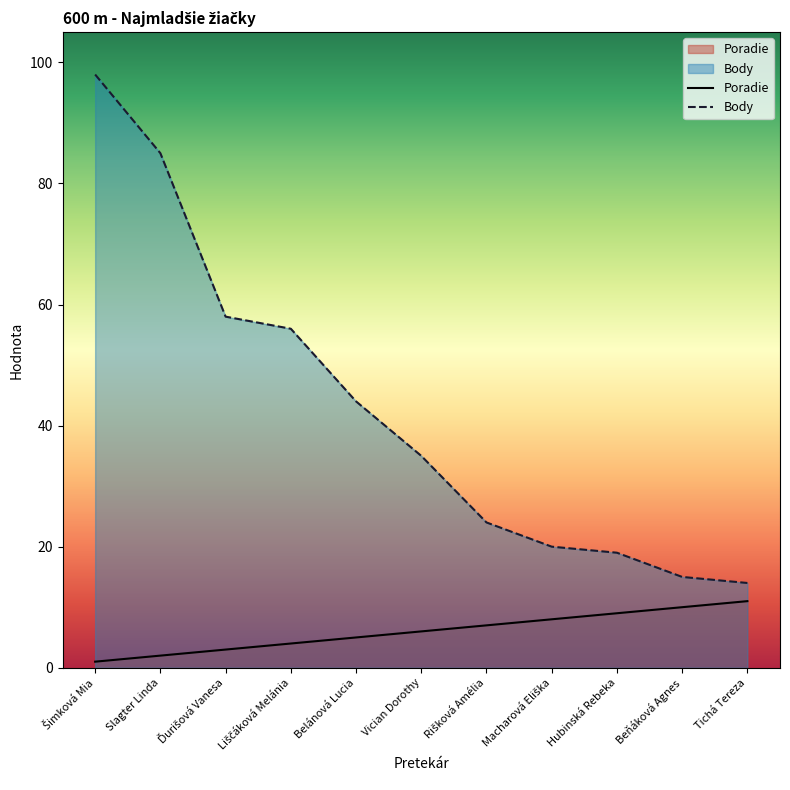

True or false: Body and Poradie cross at least once.

False